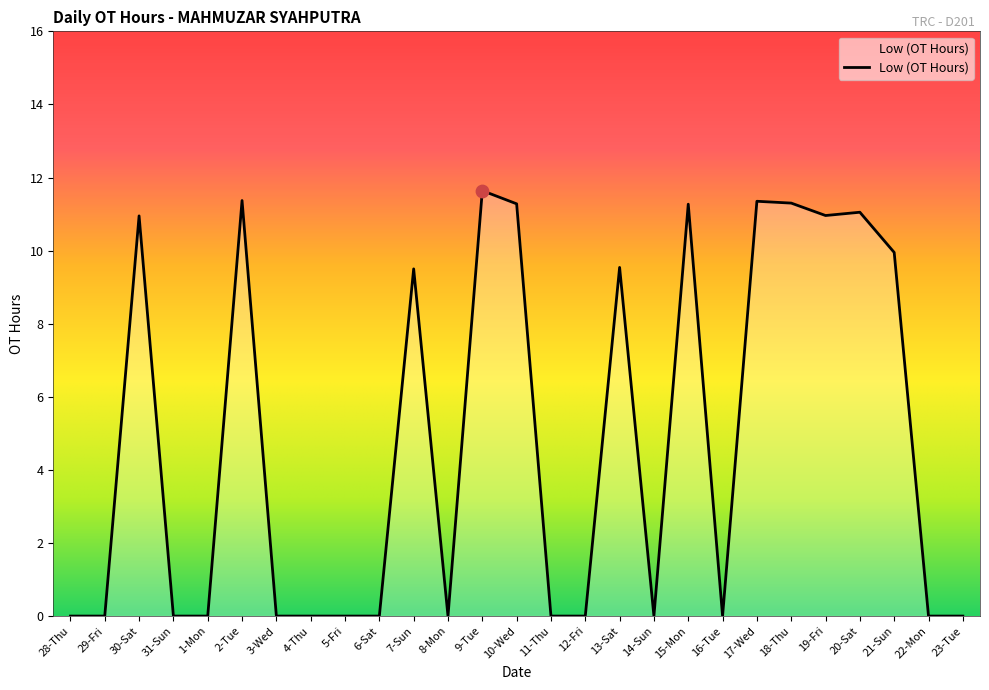

Which has a higher value, 20-Sat or 13-Sat?

20-Sat